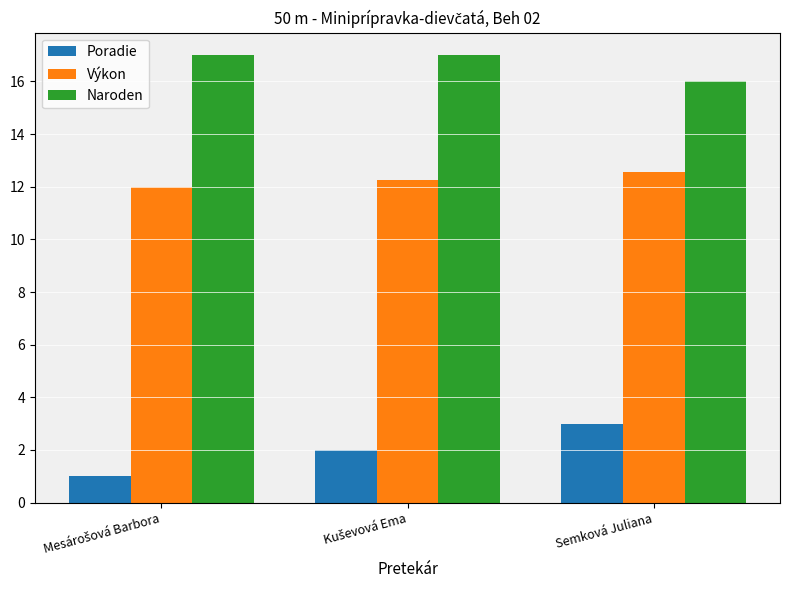

At which label is Naroden closest to 16?

Semková Juliana